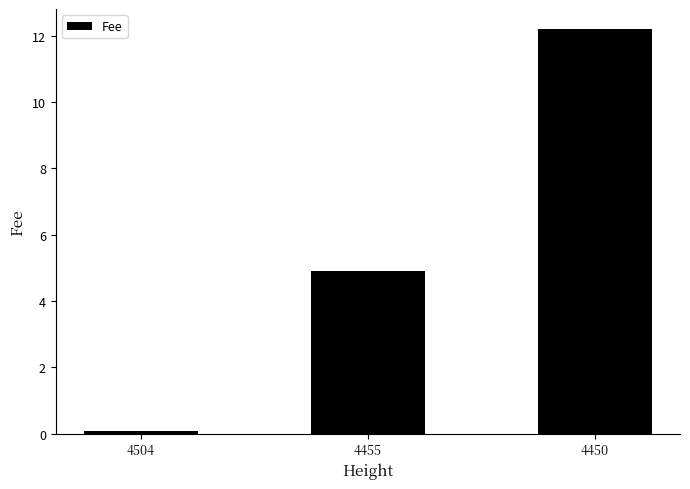

Does the chart contain any negative values?

No